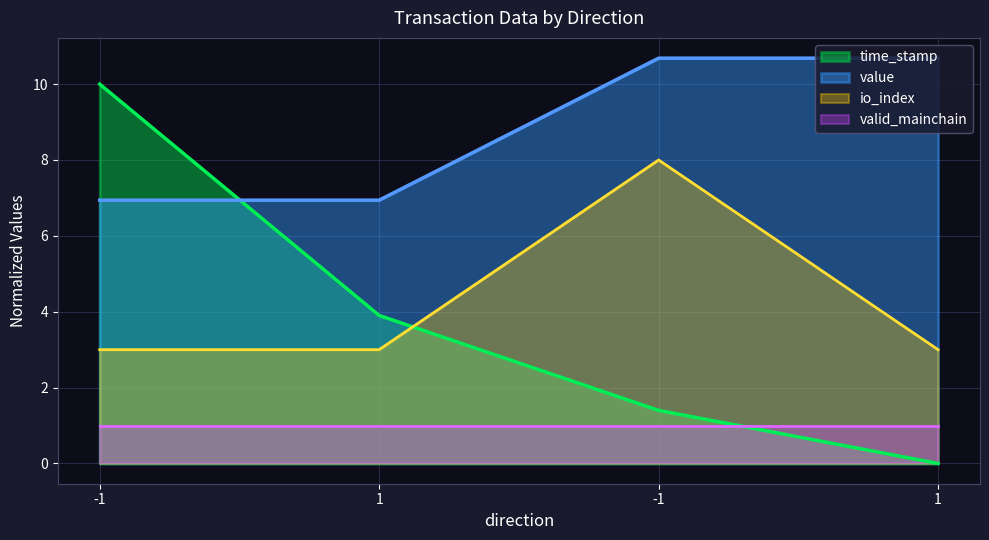

Where is io_index nearest to the value 5?

-1